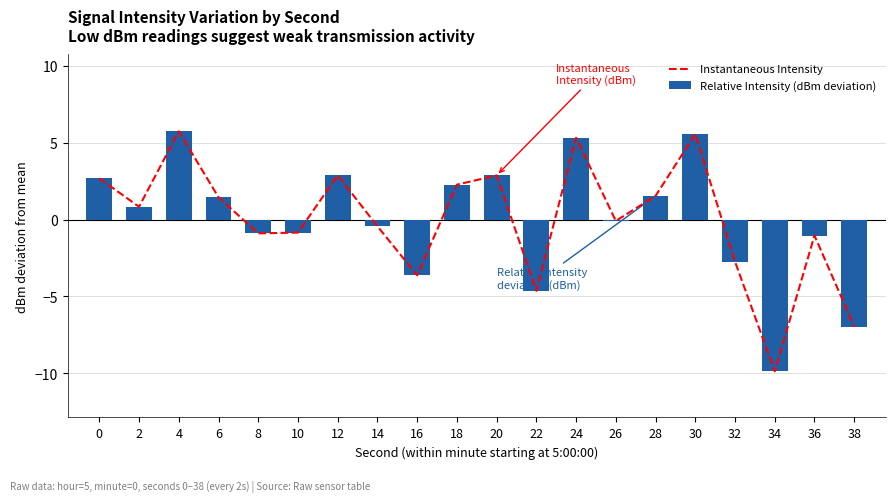

At which label does Relative Intensity (dBm deviation) reach its minimum?

34